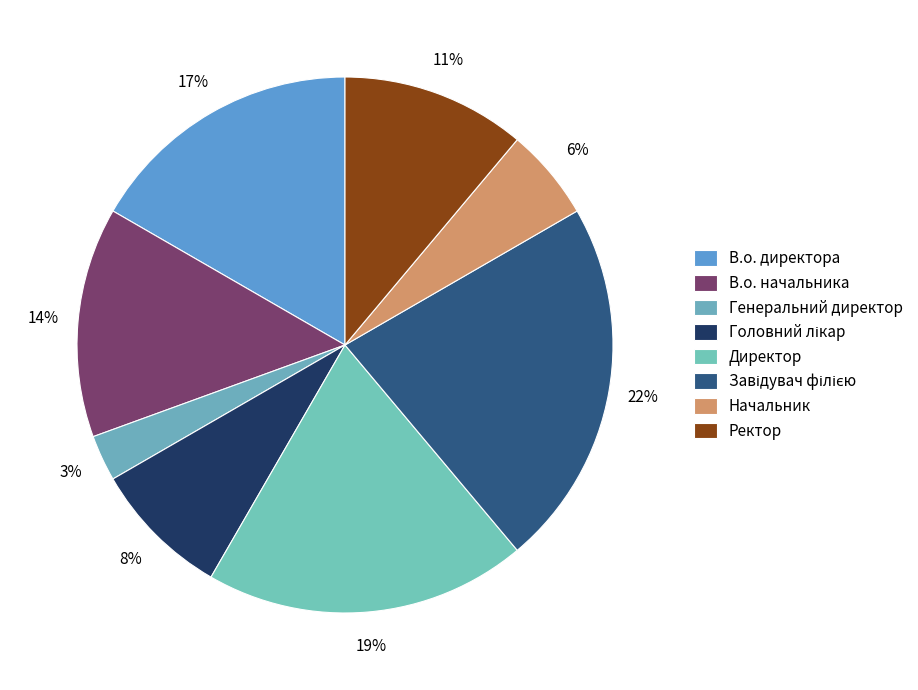

To the nearest percent, what is the difference between the largest and smallest slice percentages?

19%